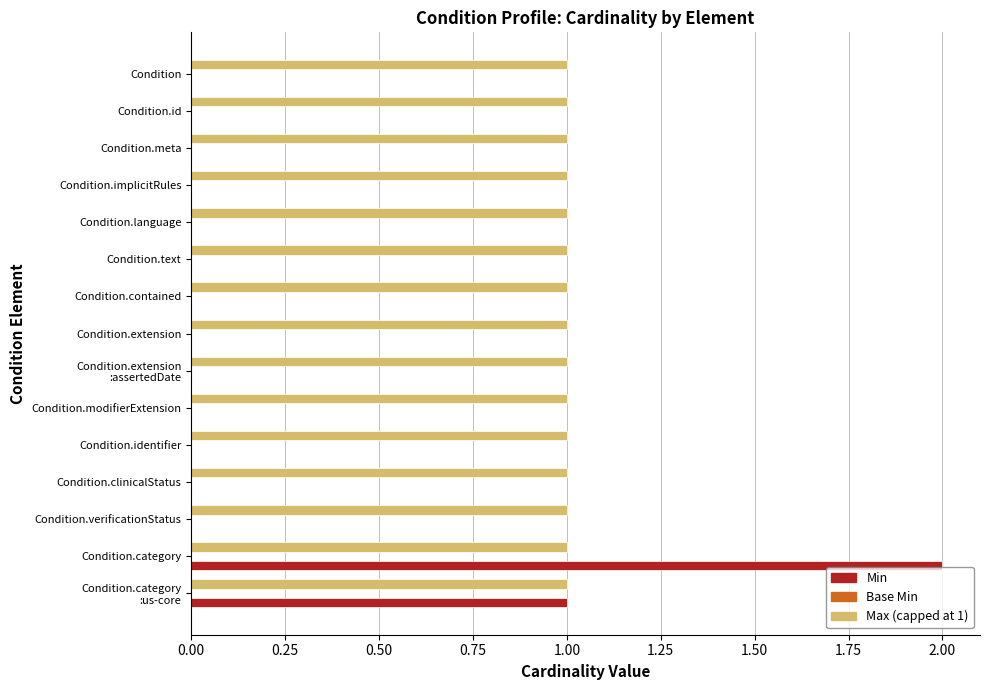

The Max (capped at 1) series shows 1 at Condition.contained. True or false?

True